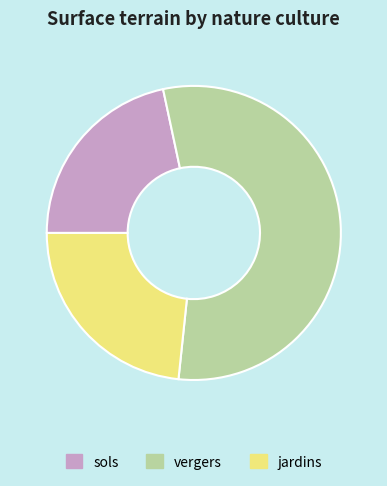

Approximately how many times larger is the value at sols compared to jardins?

0.9